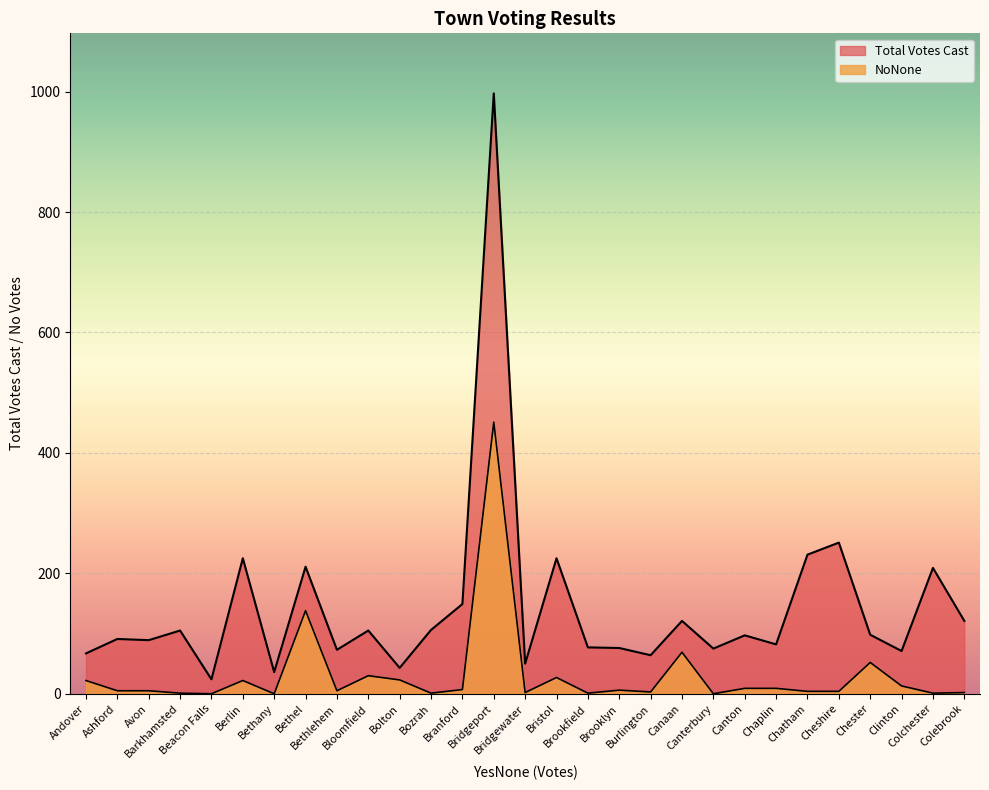

Which series has the largest range (max minus min)?

Total Votes Cast